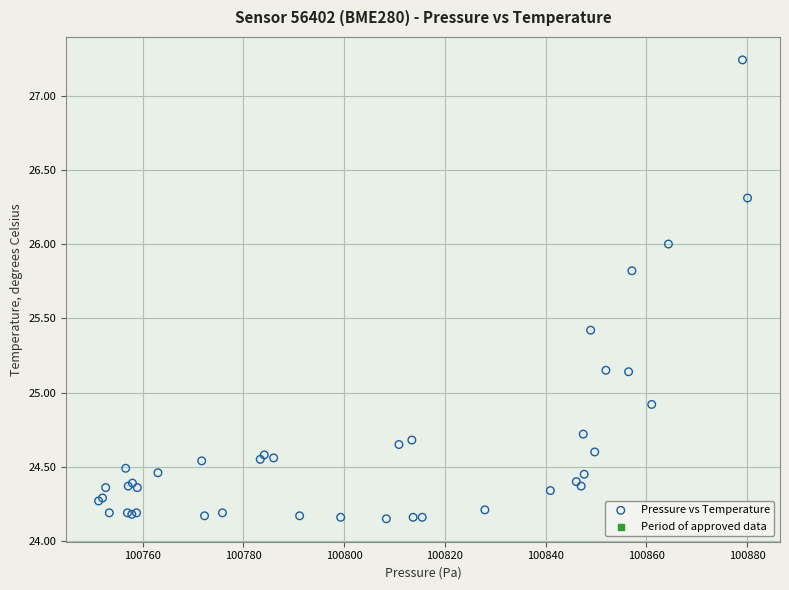

What Y value in the scatter plot is closest to 25?

24.9